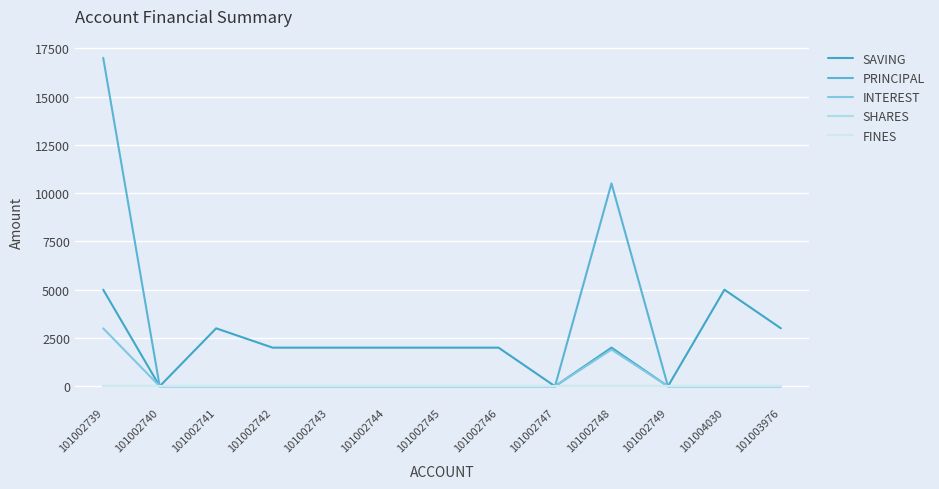

True or false: PRINCIPAL and FINES intersect in this chart.

False